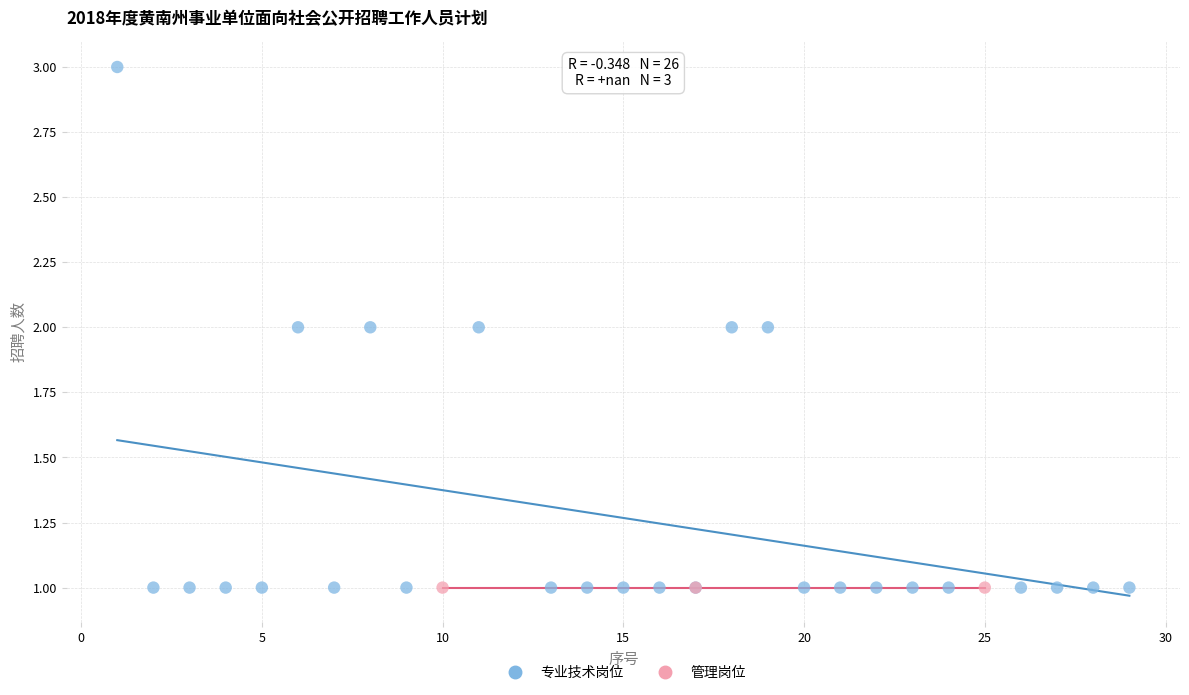

Which series reaches the maximum Y coordinate?

专业技术岗位